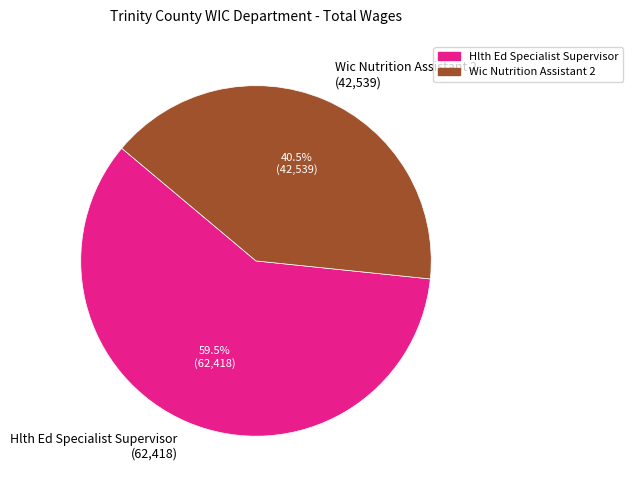

Is Wic Nutrition Assistant 2 the majority of the pie?

No